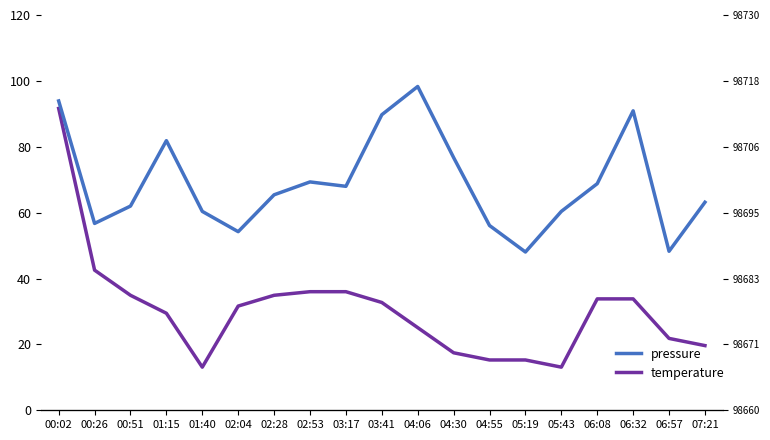

Reading right to left, transcribe all the data shown in this chart.

temperature: 13.7	13.7	13.8	13.8	13.6	13.6	13.6	13.7	13.7	13.8	13.8	13.8	13.8	13.8	13.6	13.8	13.8	13.9	14.3
pressure: 98696.8	98688.2	98713.0	98700.1	98695.2	98688.0	98692.7	98704.8	98717.3	98712.3	98699.7	98700.4	98698.2	98691.6	98695.2	98707.8	98696.2	98693.1	98714.8